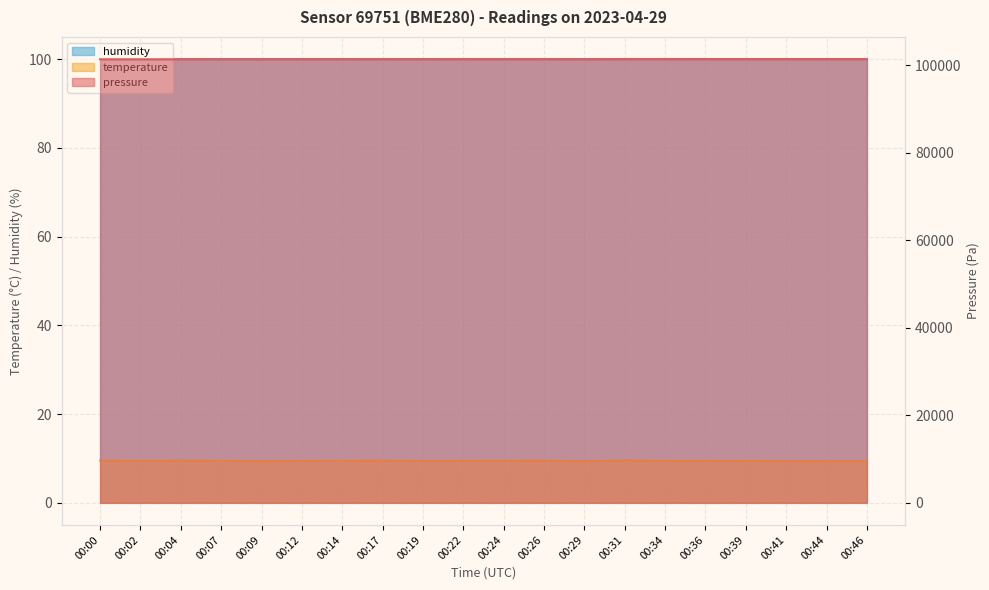

In temperature, how many points are higher than both neighbors (excluding endpoints)?

5